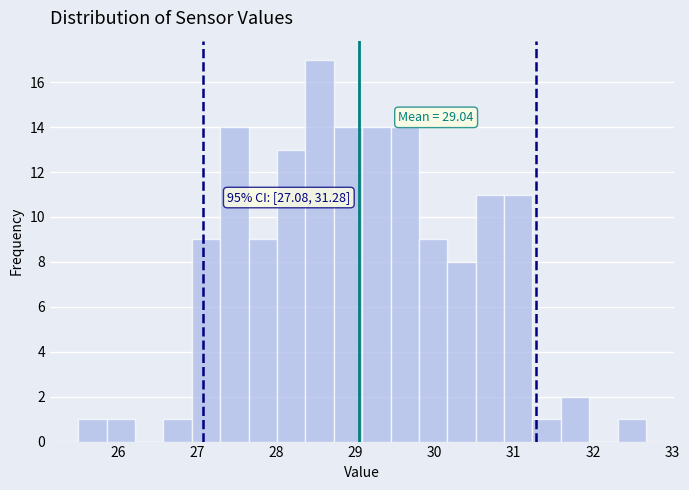

Around what value on the x-axis is the tallest bar? Give the approximate position of its centre, as read against the axis.

28.5